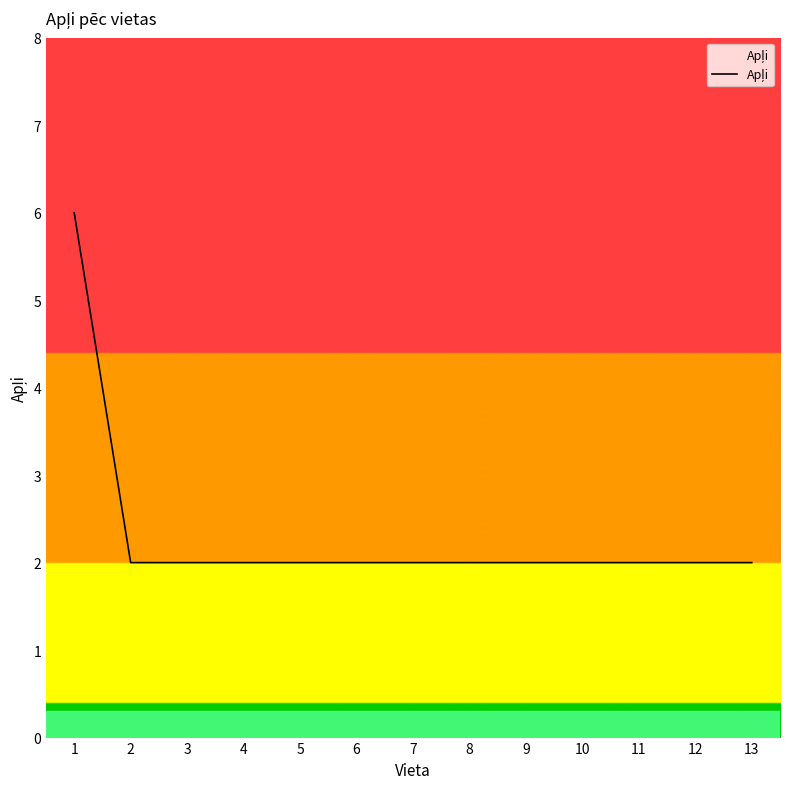

Is it true that the value at 1 is 6?

True